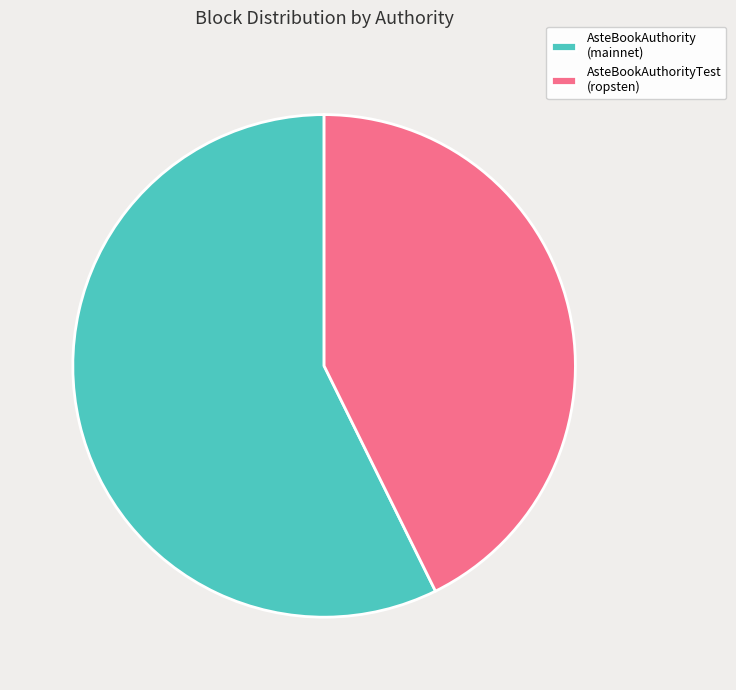

How many slices are in this pie chart?

2